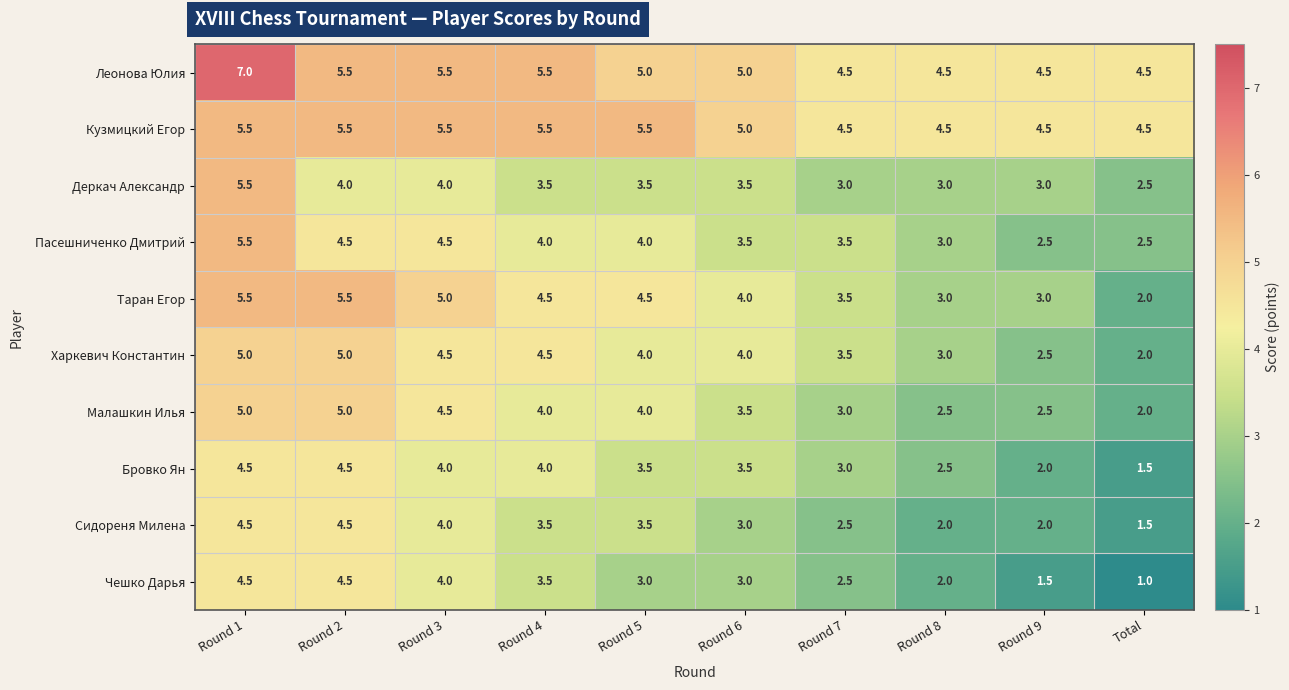

What is the difference between the Таран Егор values at Round 2 and Round 5?

1.0